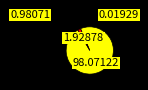

Is there a majority slice in this chart?

Yes